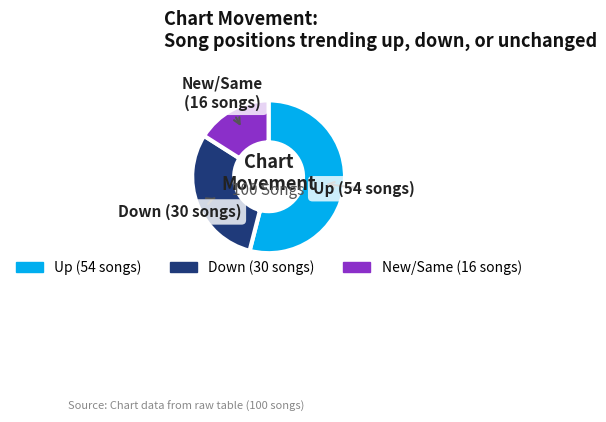

Does any single category account for the majority?

Yes